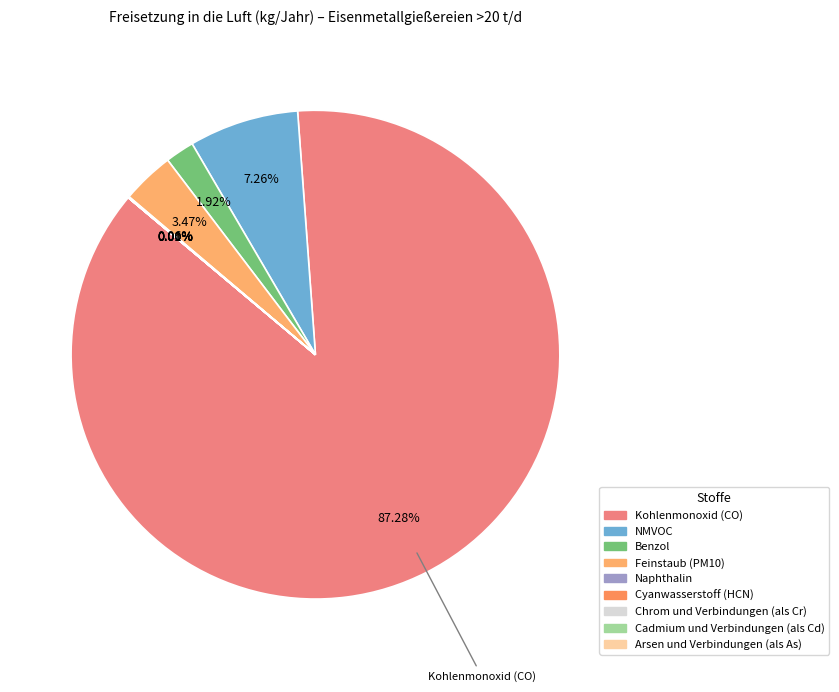

Which slice is the smallest?

Arsen und Verbindungen (als As)